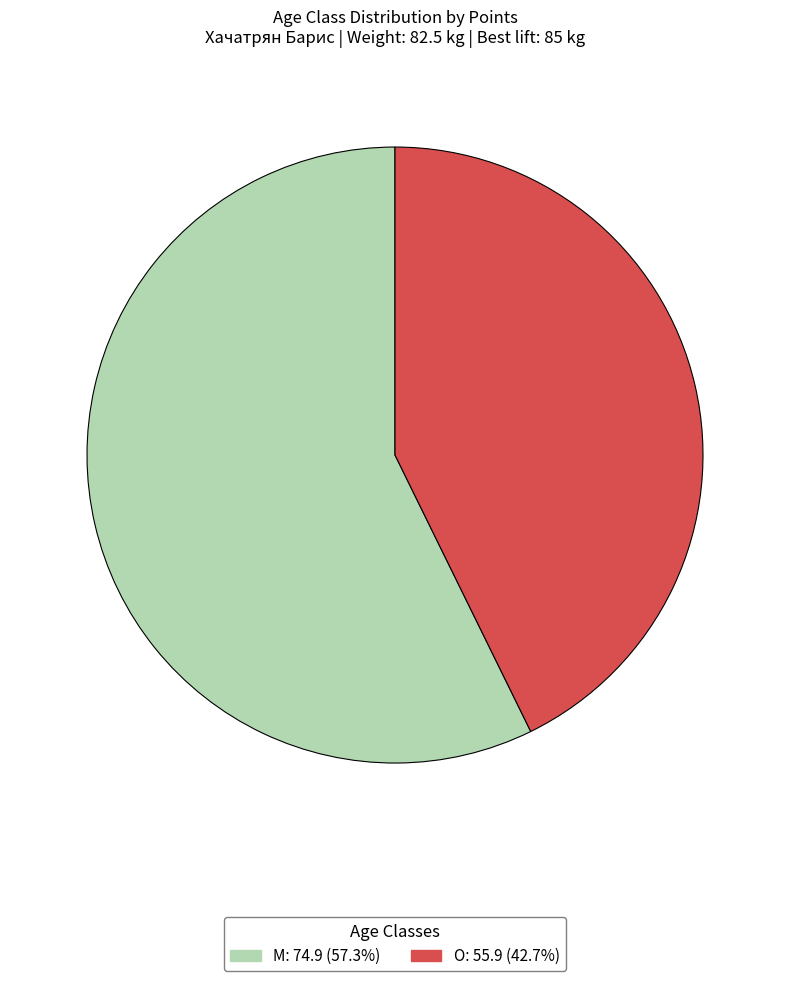

Which has a higher value, O or M?

M